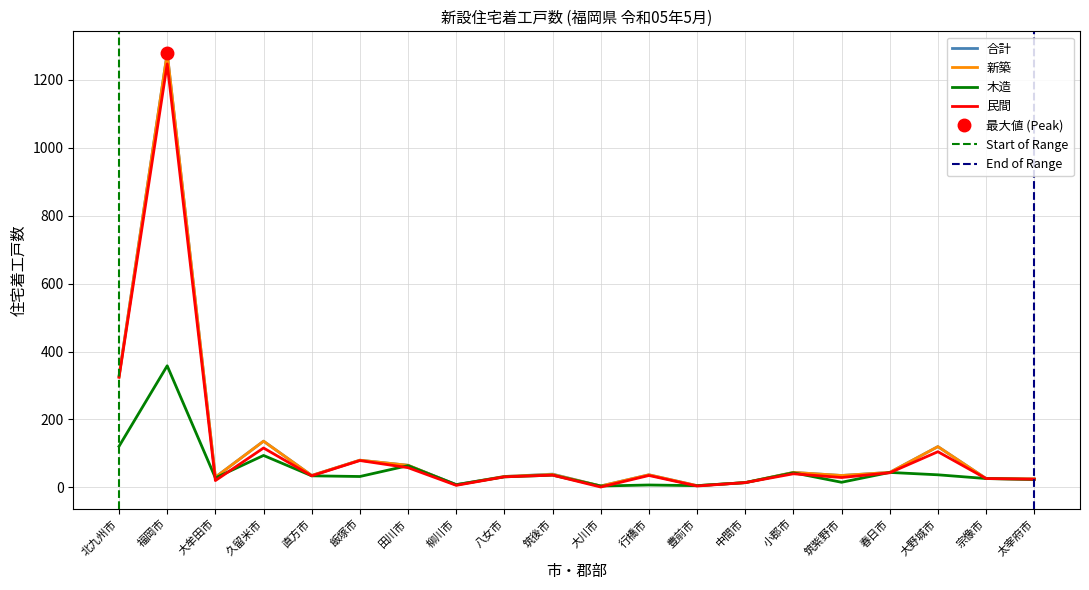

Reading left to right, transcribe all the data shown in this chart.

合計: 北九州市=328	福岡市=1279	大牟田市=30	久留米市=136	直方市=35	飯塚市=80	田川市=65	柳川市=8	八女市=32	筑後市=39	大川市=4	行橋市=37	豊前市=5	中間市=14	小郡市=44	筑紫野市=35	春日市=44	大野城市=120	宗像市=26	太宰府市=25
新築: 北九州市=326	福岡市=1279	大牟田市=30	久留米市=136	直方市=35	飯塚市=80	田川市=65	柳川市=7	八女市=32	筑後市=38	大川市=4	行橋市=37	豊前市=5	中間市=14	小郡市=44	筑紫野市=35	春日市=44	大野城市=120	宗像市=26	太宰府市=25
木造: 北九州市=121	福岡市=358	大牟田市=28	久留米市=94	直方市=34	飯塚市=32	田川市=64	柳川市=8	八女市=31	筑後市=36	大川市=4	行橋市=7	豊前市=5	中間市=14	小郡市=43	筑紫野市=15	春日市=44	大野城市=37	宗像市=26	太宰府市=23
民間: 北九州市=324	福岡市=1247	大牟田市=20	久留米市=116	直方市=34	飯塚市=79	田川市=58	柳川市=6	八女市=31	筑後市=36	大川市=1	行橋市=35	豊前市=4	中間市=14	小郡市=40	筑紫野市=29	春日市=43	大野城市=105	宗像市=26	太宰府市=24